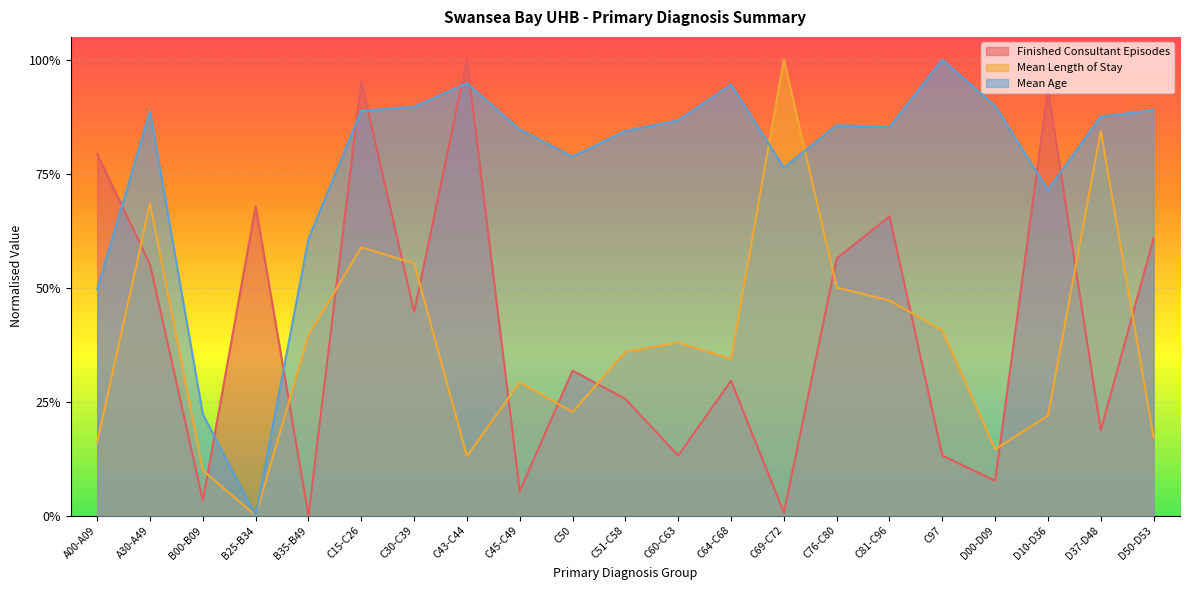

Reading left to right, list all the values displayed in this chart.

Finished Consultant Episodes: A00-A09=0.8	A30-A49=0.6	B00-B09=0.0	B25-B34=0.7	B35-B49=0.0	C15-C26=1.0	C30-C39=0.4	C43-C44=1.0	C45-C49=0.1	C50=0.3	C51-C58=0.3	C60-C63=0.1	C64-C68=0.3	C69-C72=0.0	C76-C80=0.6	C81-C96=0.7	C97=0.1	D00-D09=0.1	D10-D36=0.9	D37-D48=0.2	D50-D53=0.6
Mean Length of Stay: A00-A09=0.2	A30-A49=0.7	B00-B09=0.1	B25-B34=0.0	B35-B49=0.4	C15-C26=0.6	C30-C39=0.6	C43-C44=0.1	C45-C49=0.3	C50=0.2	C51-C58=0.4	C60-C63=0.4	C64-C68=0.3	C69-C72=1.0	C76-C80=0.5	C81-C96=0.5	C97=0.4	D00-D09=0.1	D10-D36=0.2	D37-D48=0.8	D50-D53=0.2
Mean Age: A00-A09=0.5	A30-A49=0.9	B00-B09=0.2	B25-B34=0.0	B35-B49=0.6	C15-C26=0.9	C30-C39=0.9	C43-C44=0.9	C45-C49=0.8	C50=0.8	C51-C58=0.8	C60-C63=0.9	C64-C68=0.9	C69-C72=0.8	C76-C80=0.9	C81-C96=0.9	C97=1.0	D00-D09=0.9	D10-D36=0.7	D37-D48=0.9	D50-D53=0.9